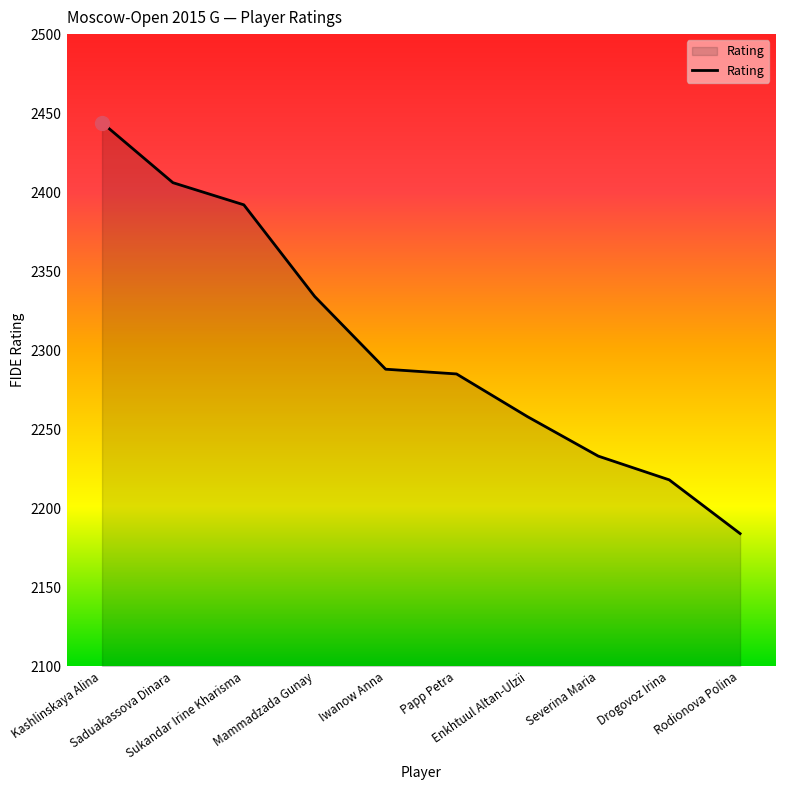

Which label corresponds to the smallest value in the chart?

Rodionova Polina